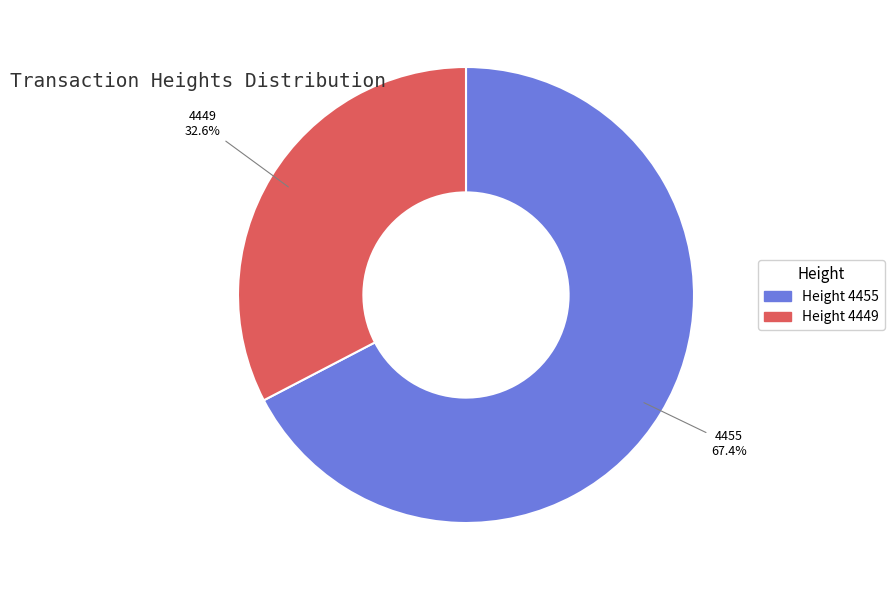

What is the ratio of the value at Height 4455 to the value at Height 4449?

2.1